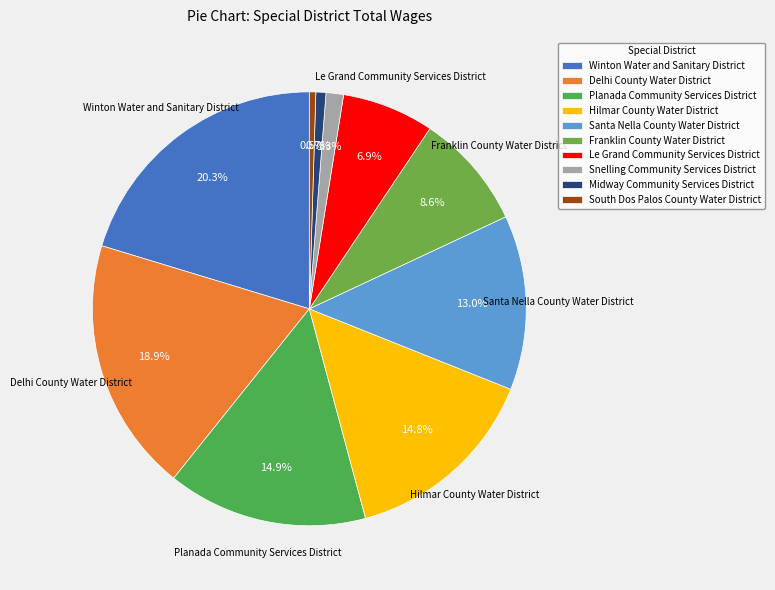

Is Planada Community Services District the majority of the pie?

No